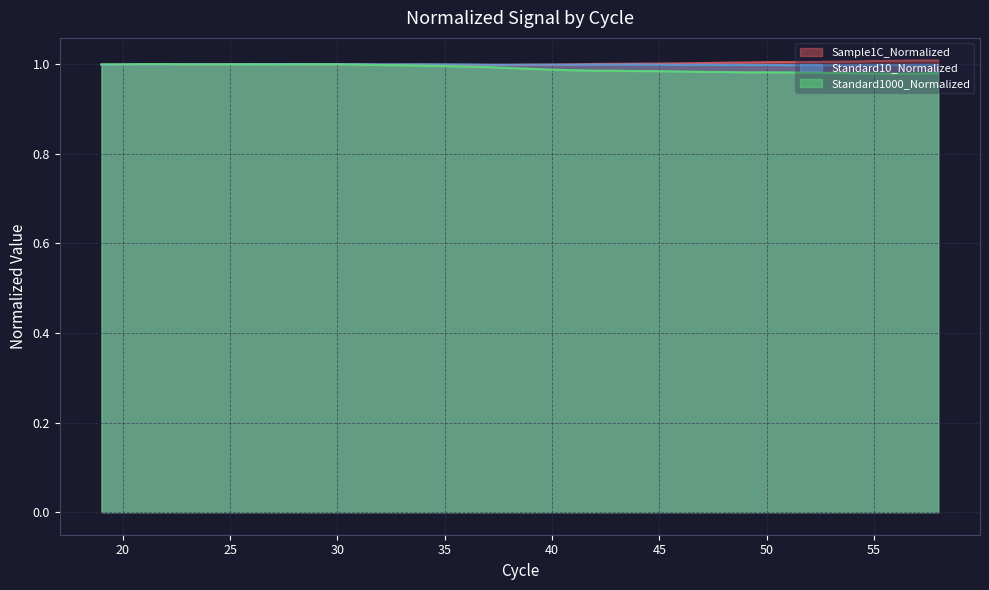

At which category is the sum across all series the highest?

28